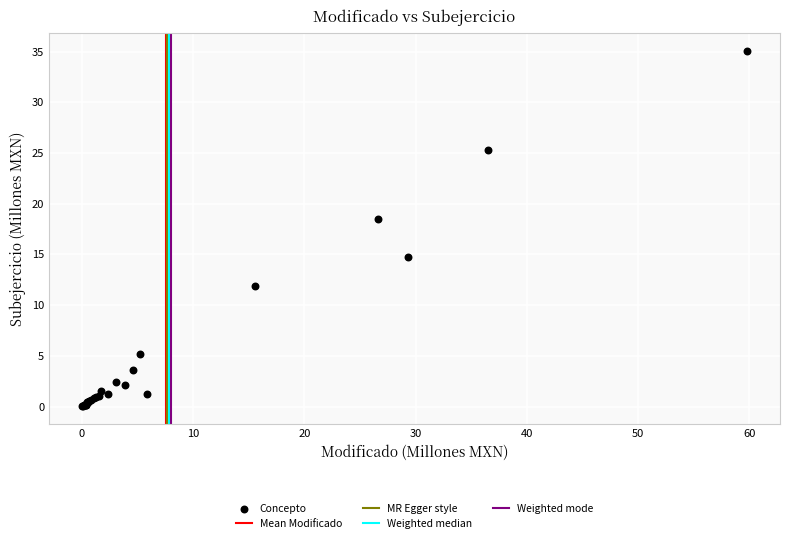

What Y value in the scatter plot is closest to 17?

18.5